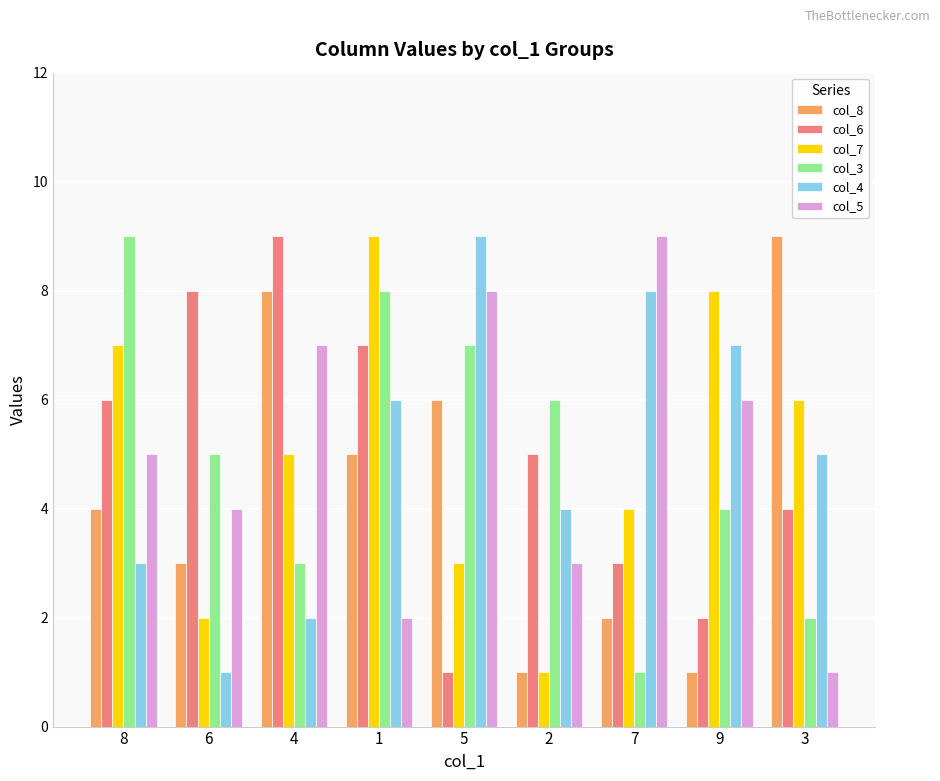

How many bars are there in each group?

6